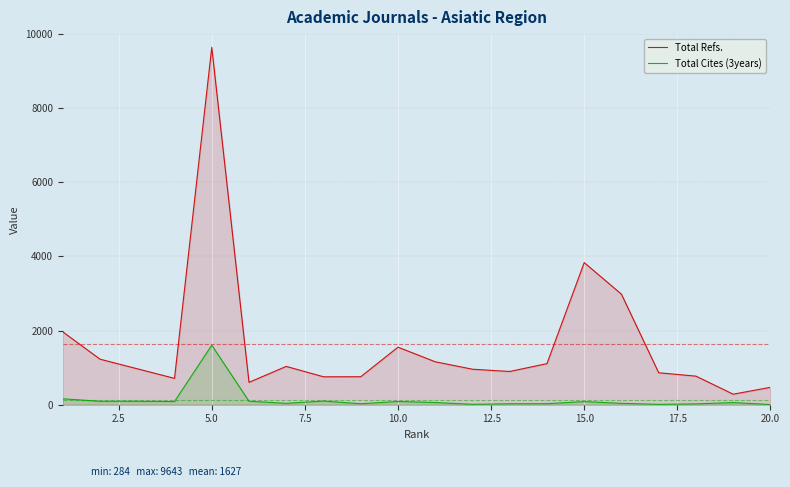

Which series has the largest range (max minus min)?

Total Refs.